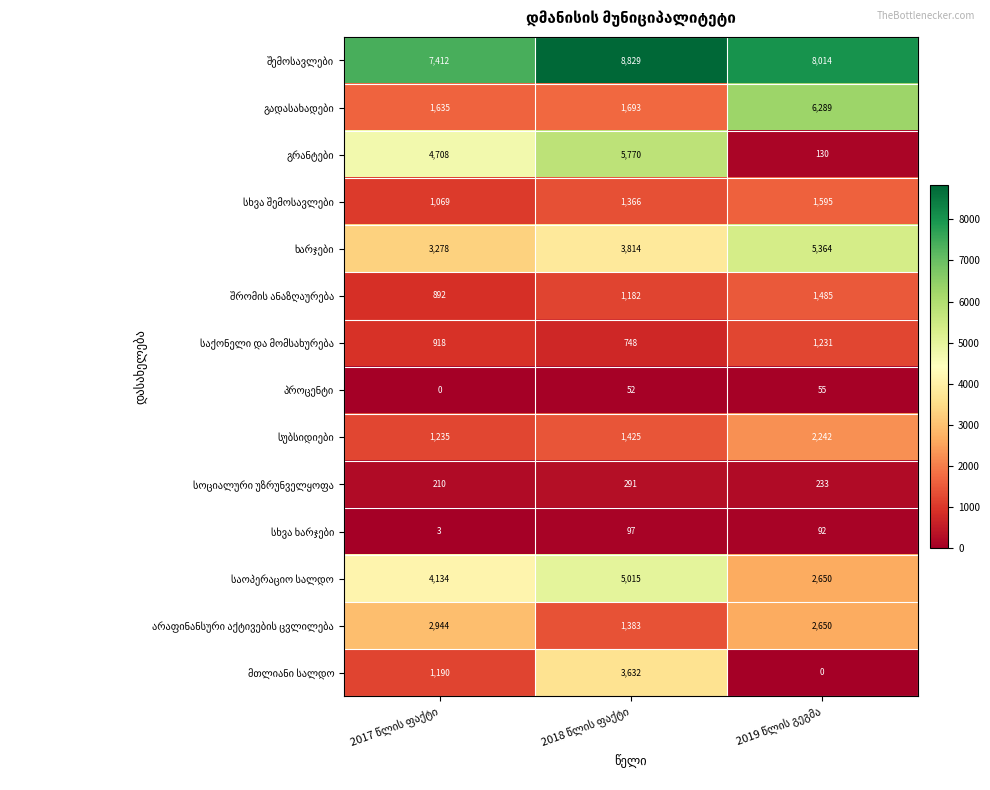

At how many categories does at least one series exceed 132?

3